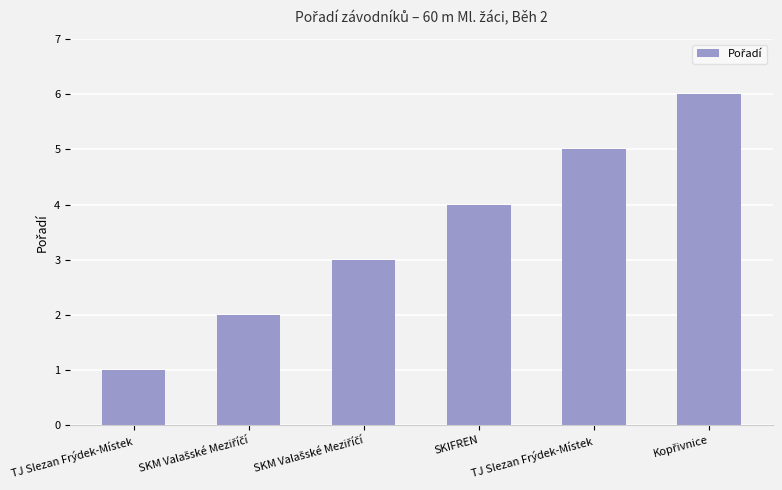

What is the average value?

4